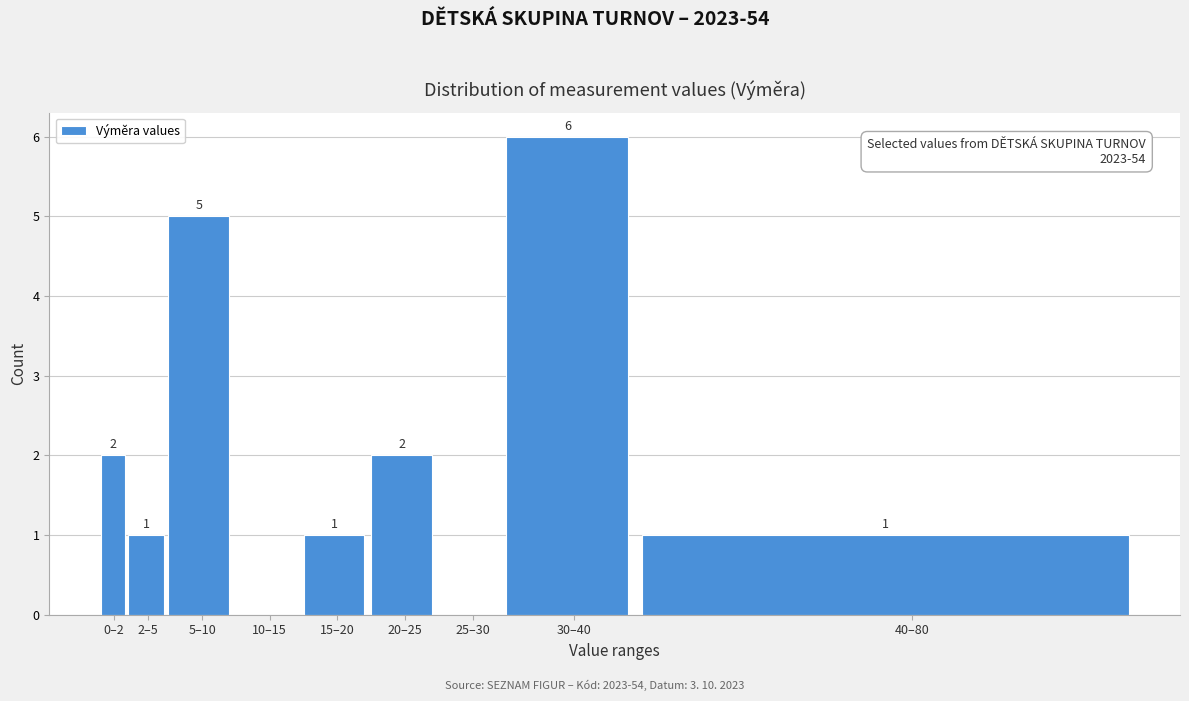

Reading left to right, transcribe all the data shown in this chart.

0–2=2	2–5=1	5–10=5	10–15=0	15–20=1	20–25=2	25–30=0	30–40=6	40–80=1